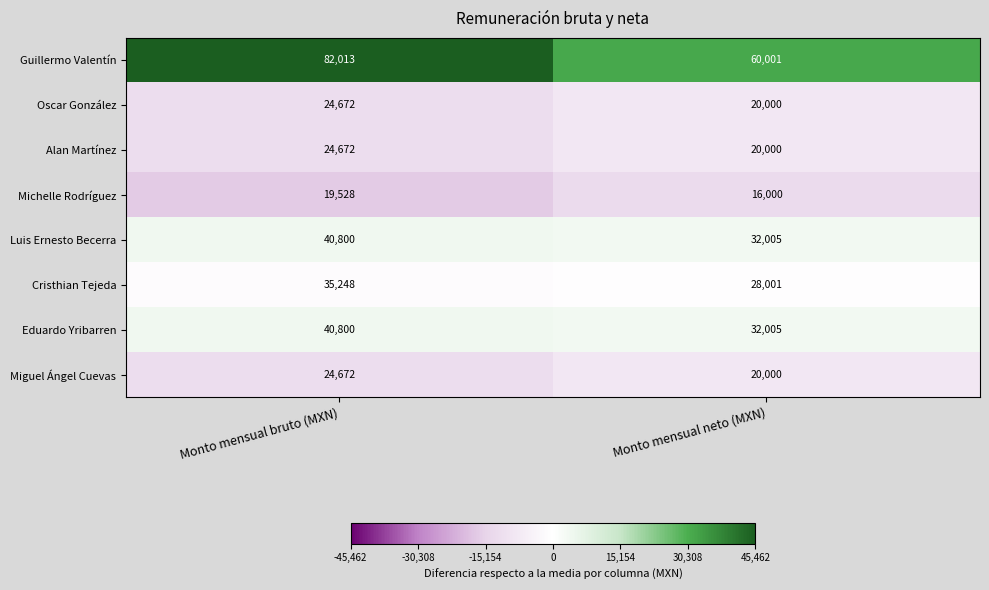

What is the average value of the Miguel Ángel Cuevas series?

22336